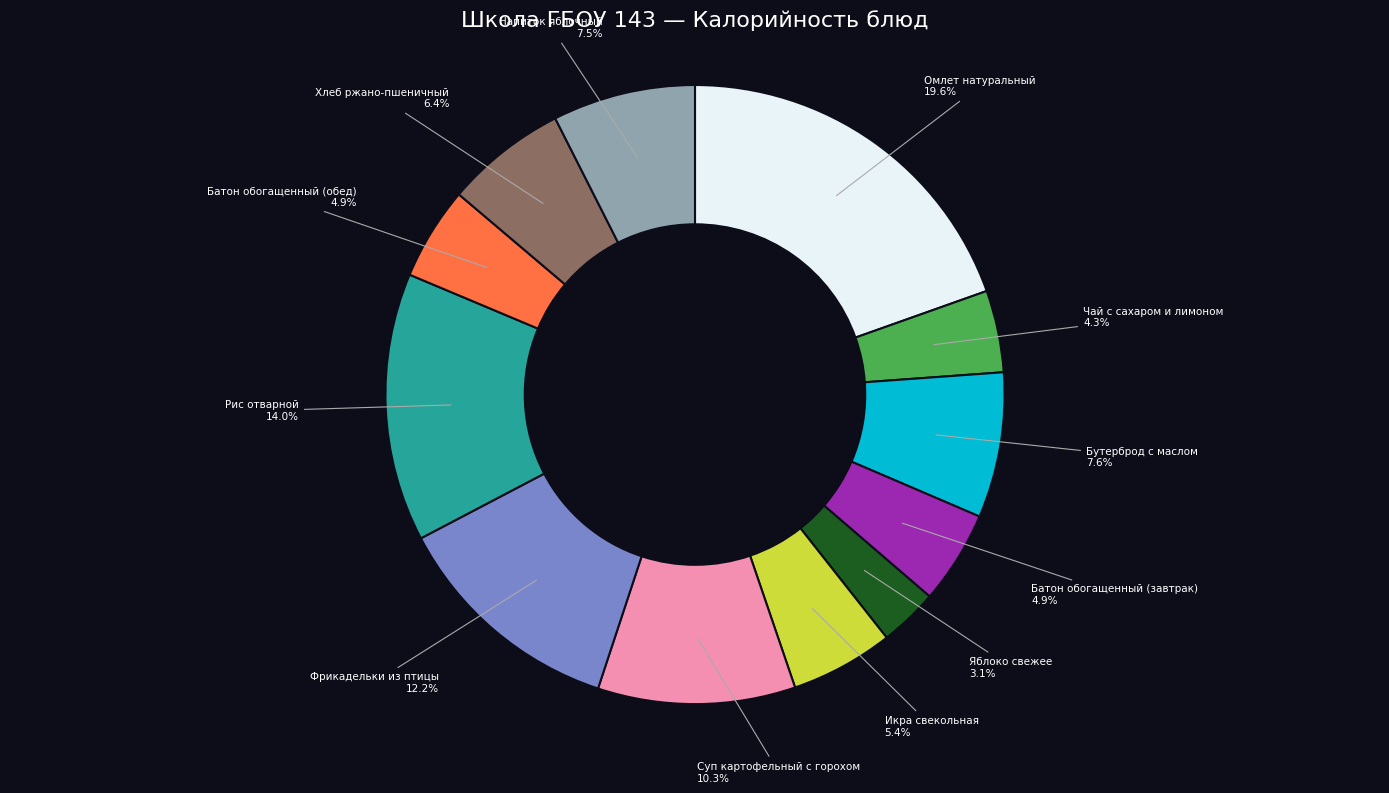

Is the sum of Яблоко свежее and Чай с сахаром и лимоном greater than half?

No